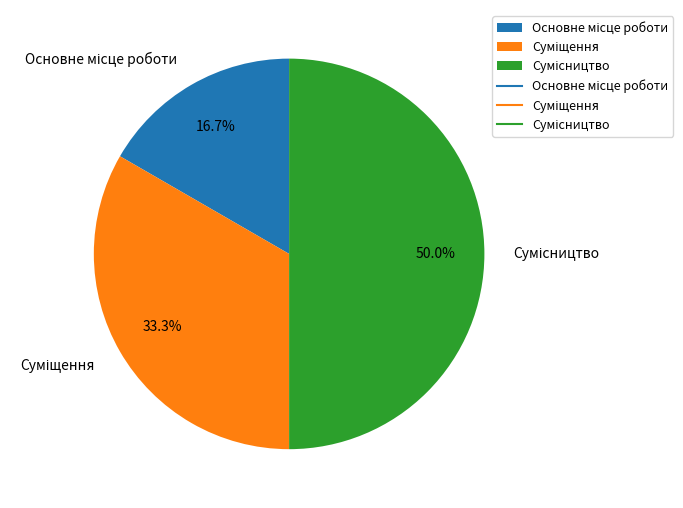

How many slices are in this pie chart?

3